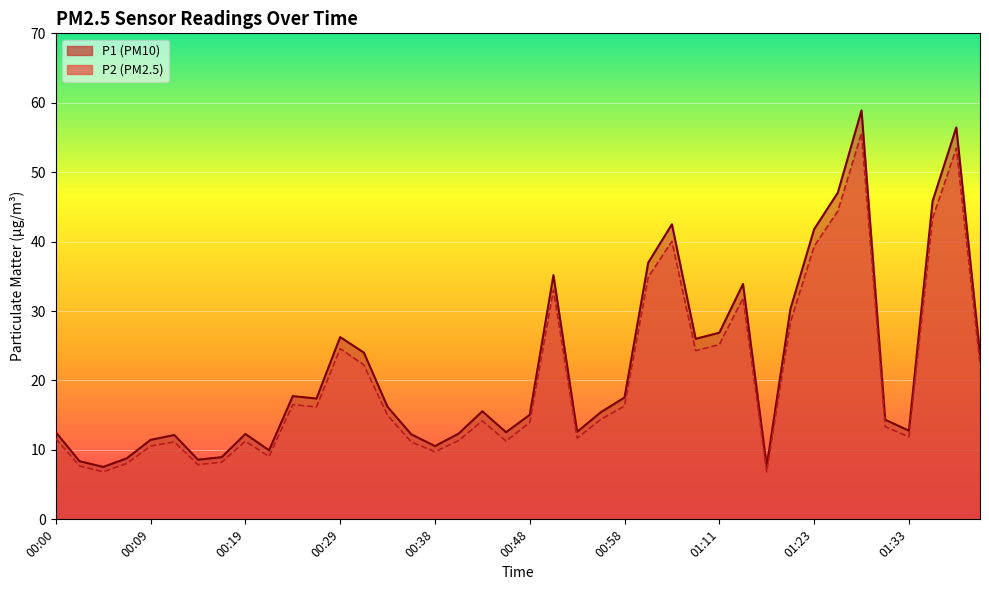

Read the P1 value at 01:38.

56.5